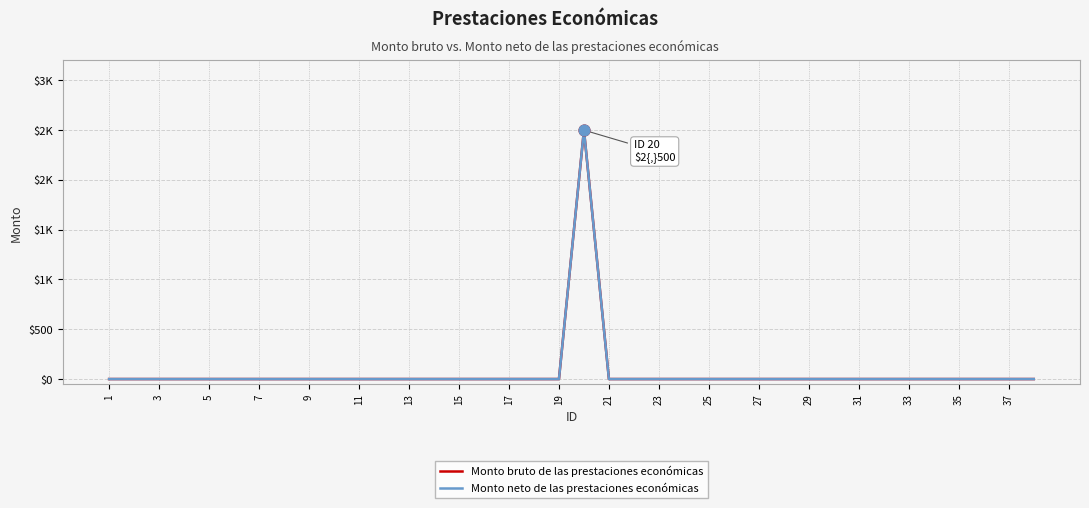

Does the chart have visible grid lines?

Yes